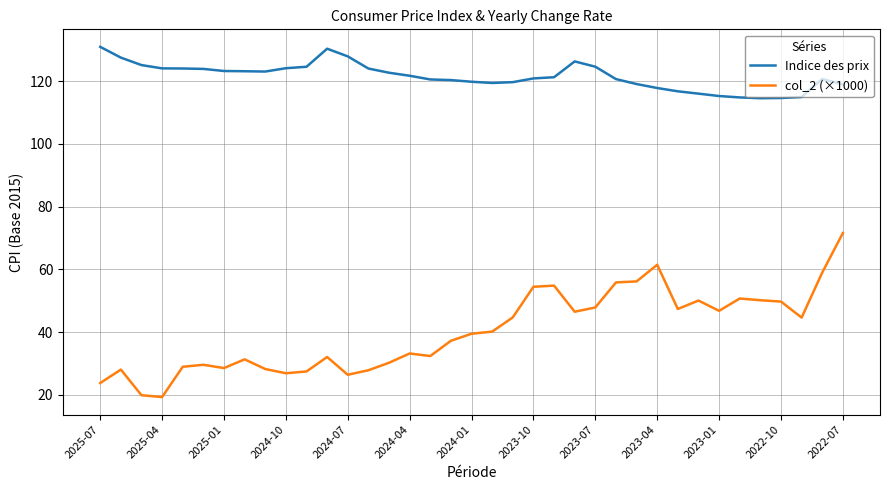

How many series are shown in this chart?

2